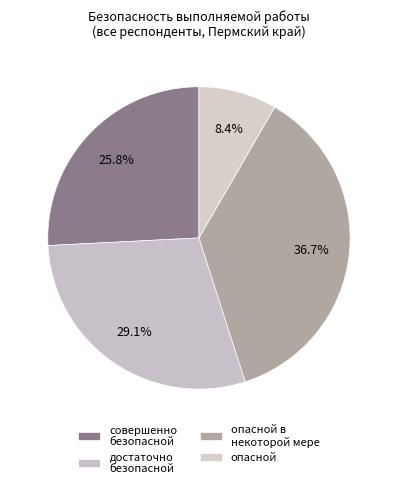

Does any single category account for the majority?

No